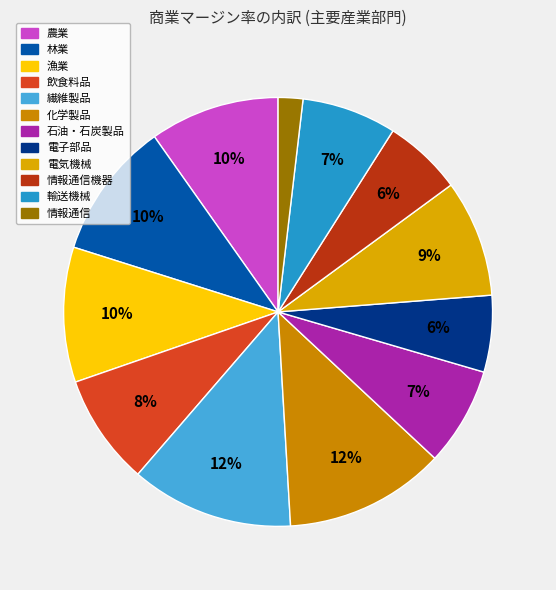

Does any single category account for the majority?

No